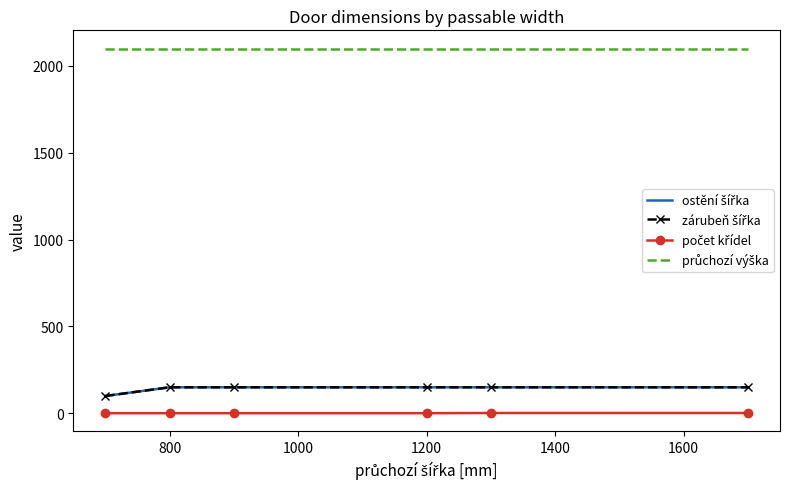

True or false: zárubeň šířka and počet křídel intersect in this chart.

False